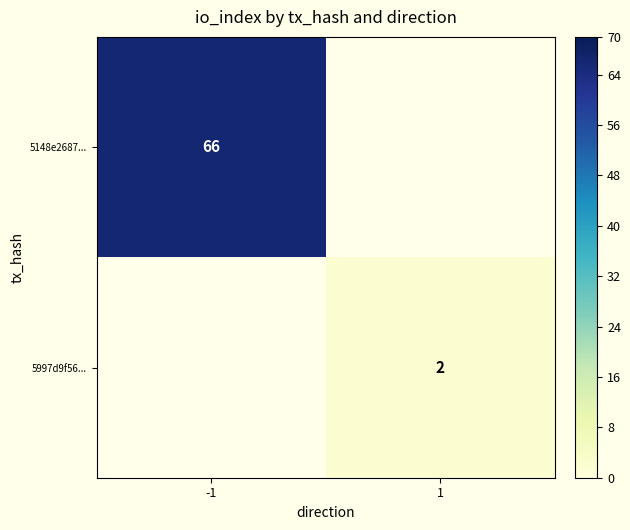

Which category has the lowest value across all series?

1